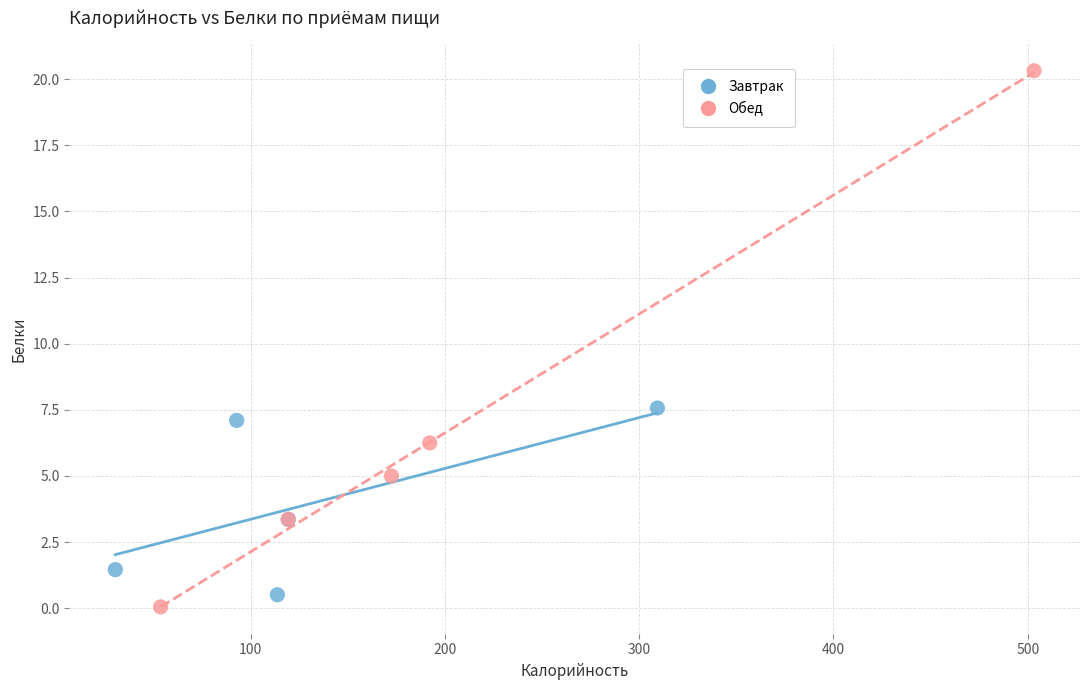

Which series reaches the maximum Y coordinate?

Обед